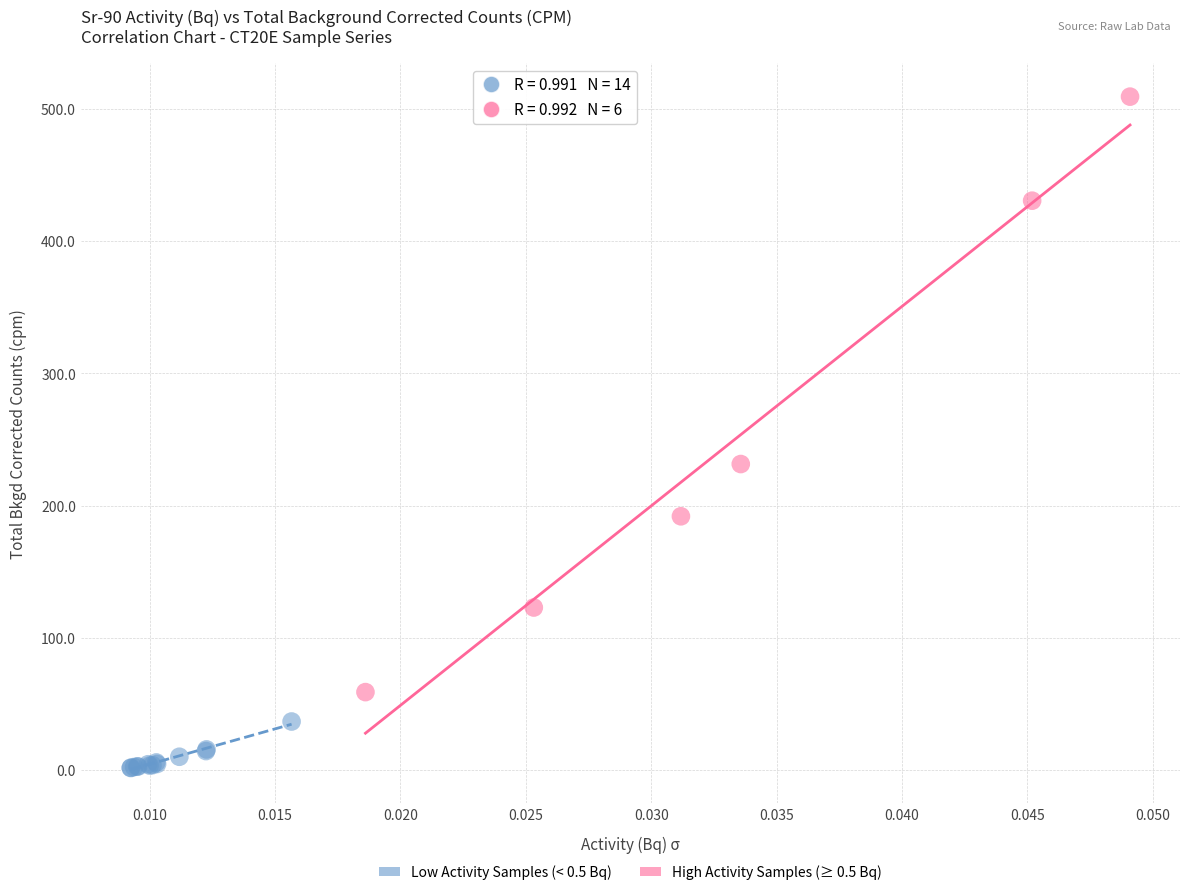

Which series contains the highest Y value?

High Activity Samples (≥ 0.5 Bq)